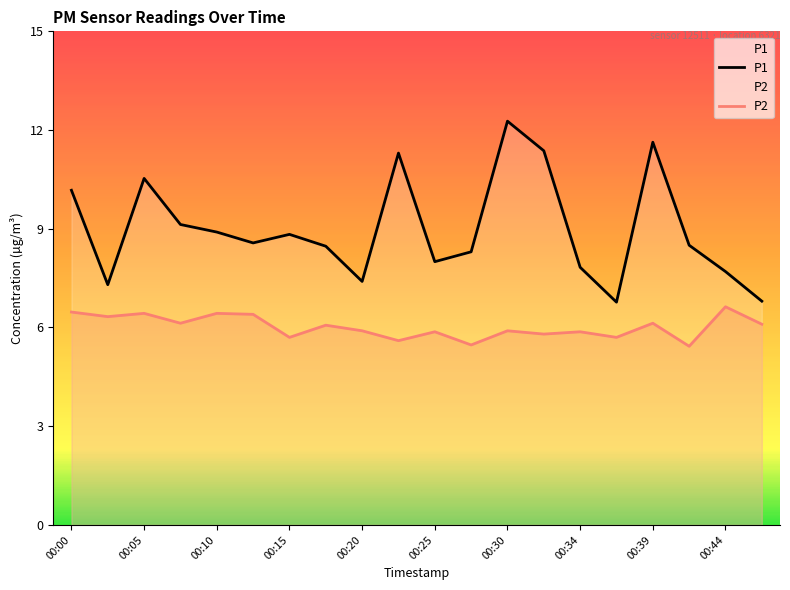

Rank the categories by P1 value from highest to lowest.

00:30, 00:39, 00:32, 00:22, 00:05, 00:00, 00:08, 00:10, 00:15, 00:12, 00:42, 00:17, 00:27, 00:25, 00:34, 00:44, 00:20, 00:03, 00:47, 00:37